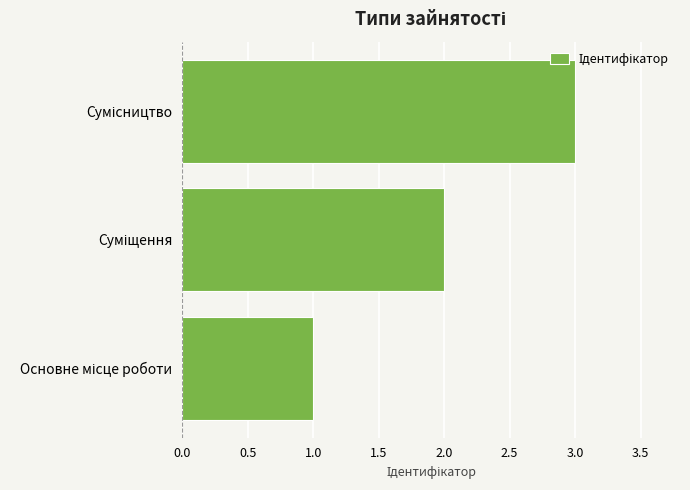

What is the greatest value displayed?

3